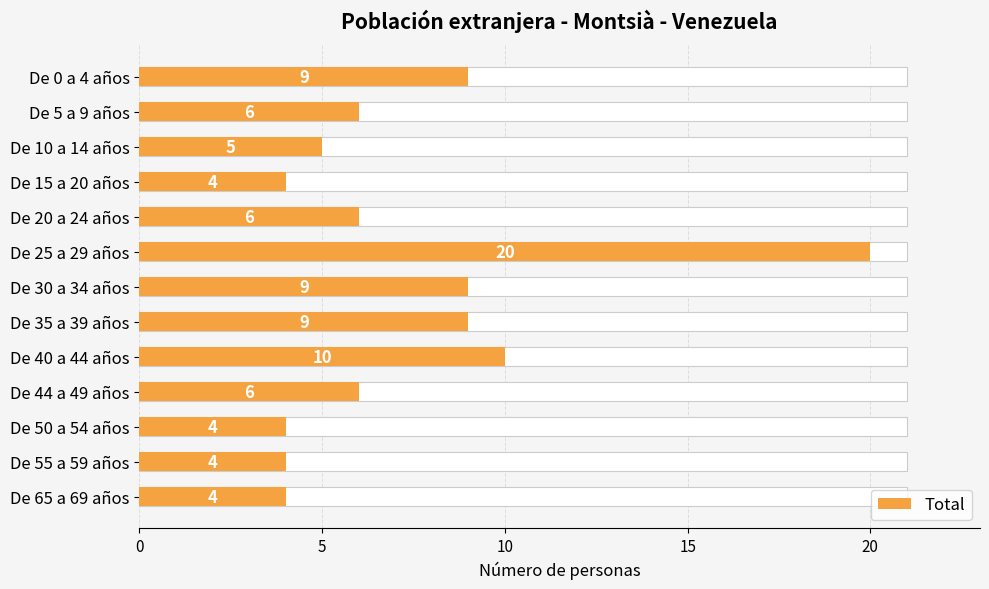

True or false: the data shows 15 at De 40 a 44 años.

False